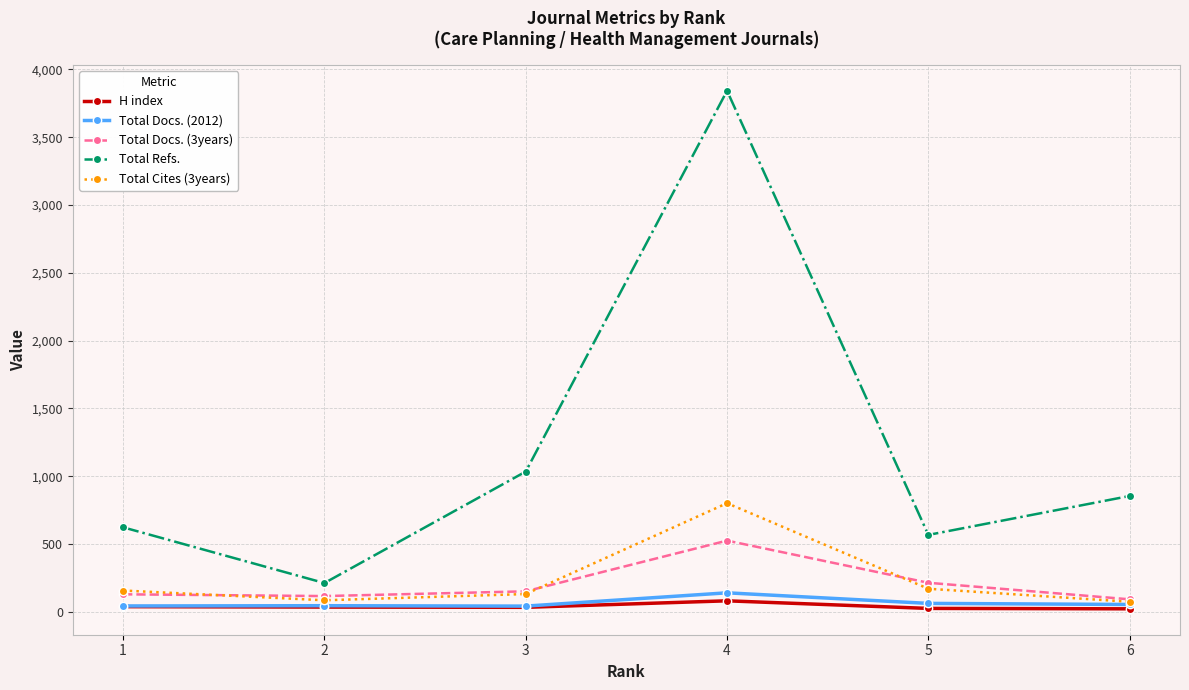

What is the difference between the highest and lowest values at 2?

177